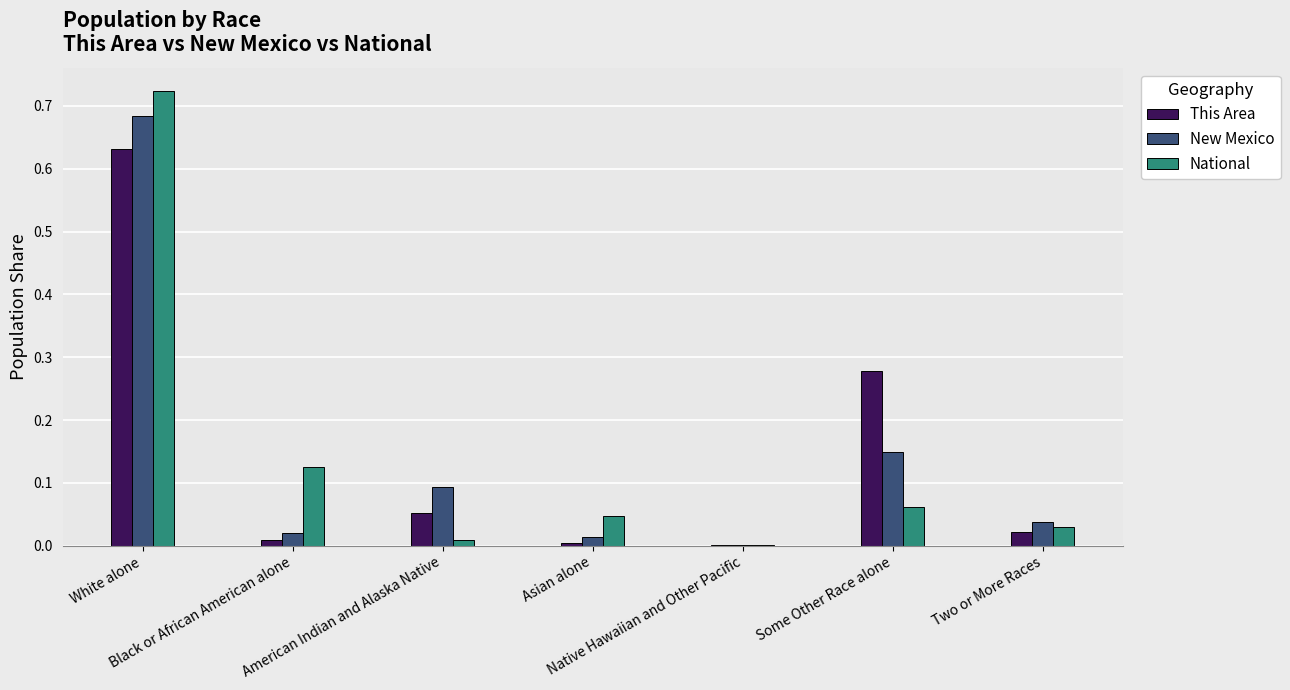

What is the sum of all New Mexico values?

1.0